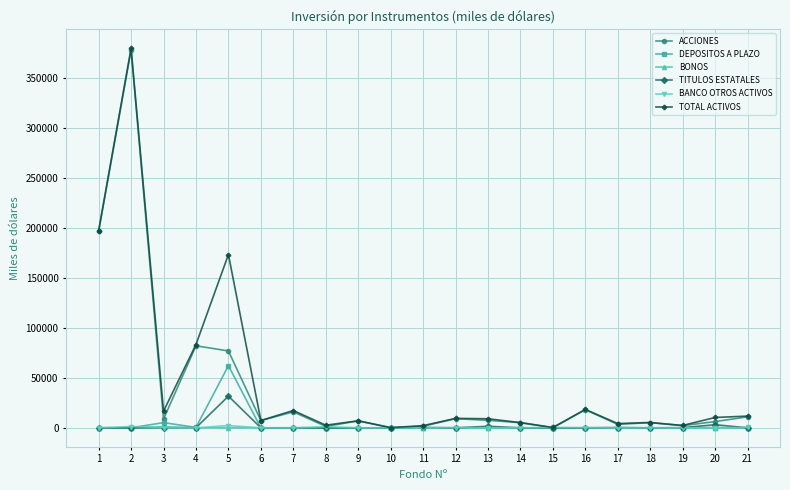

What is the difference between the highest and lowest values at 15?

395.7